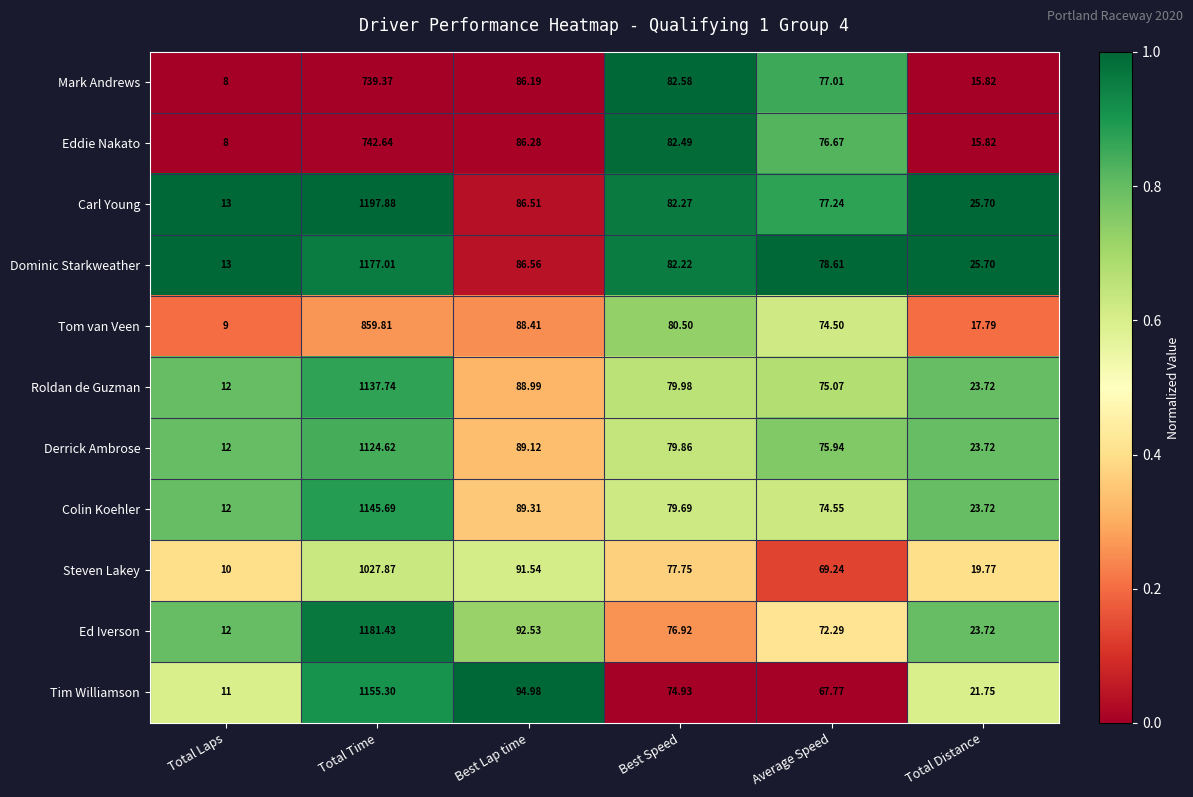

Which series has the largest range (max minus min)?

Carl Young